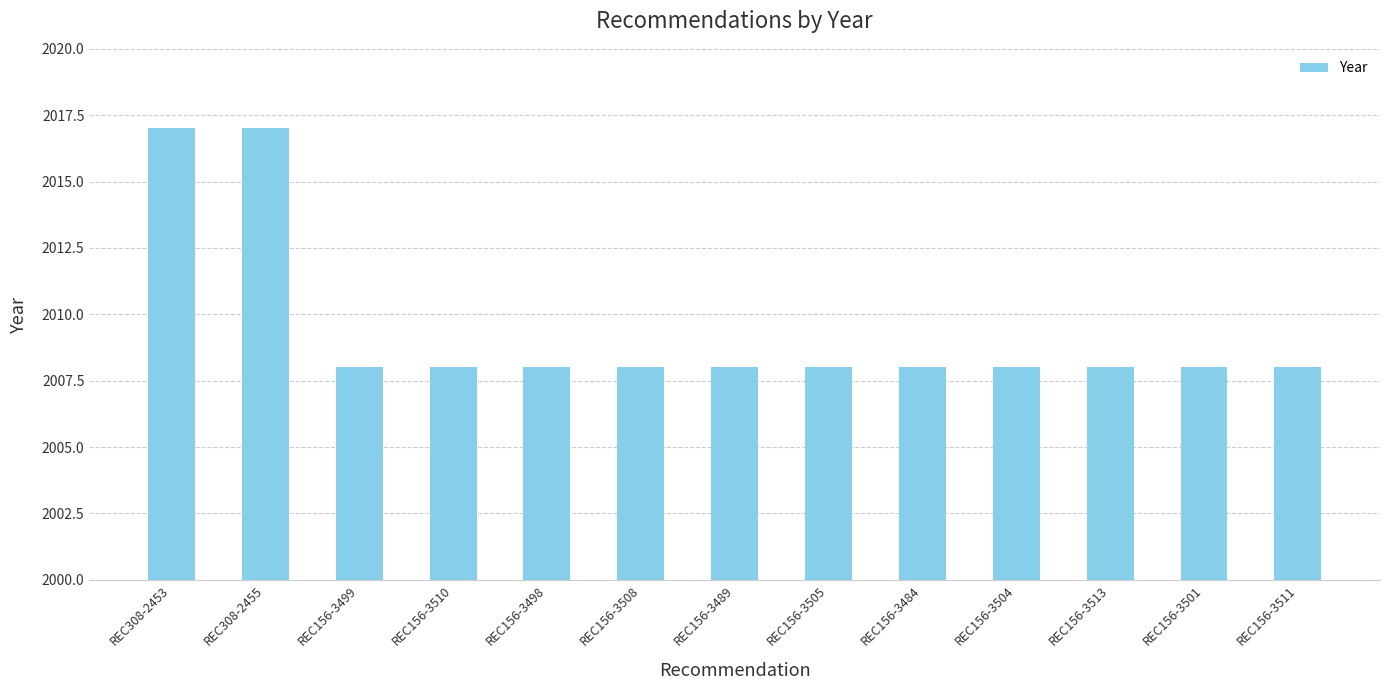

What is the label of the 4th bar from the right?

REC156-3504